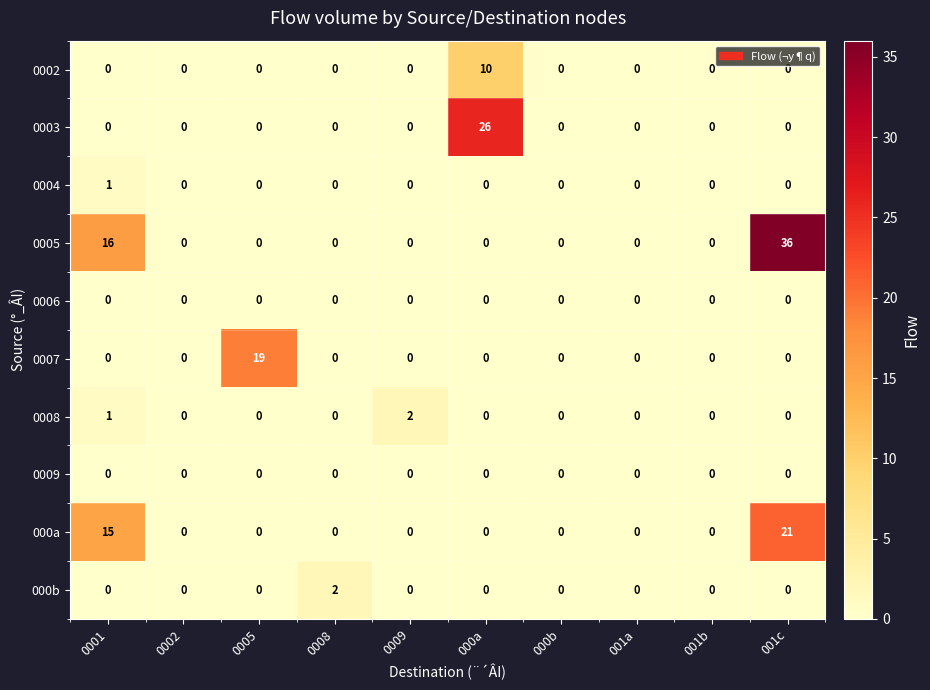

What is the sum of all 0007 values?

19